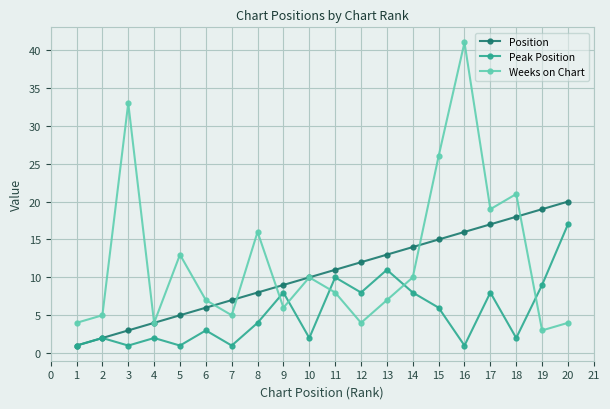

What is the sum of all Position values?

210